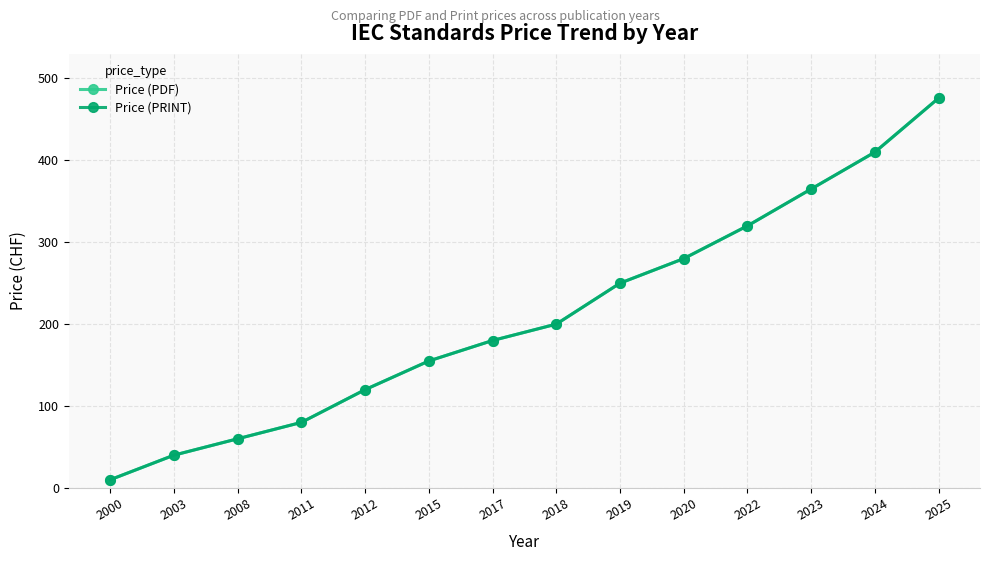

What is the value of the Price (PRINT) point at the 4th from the left?

80